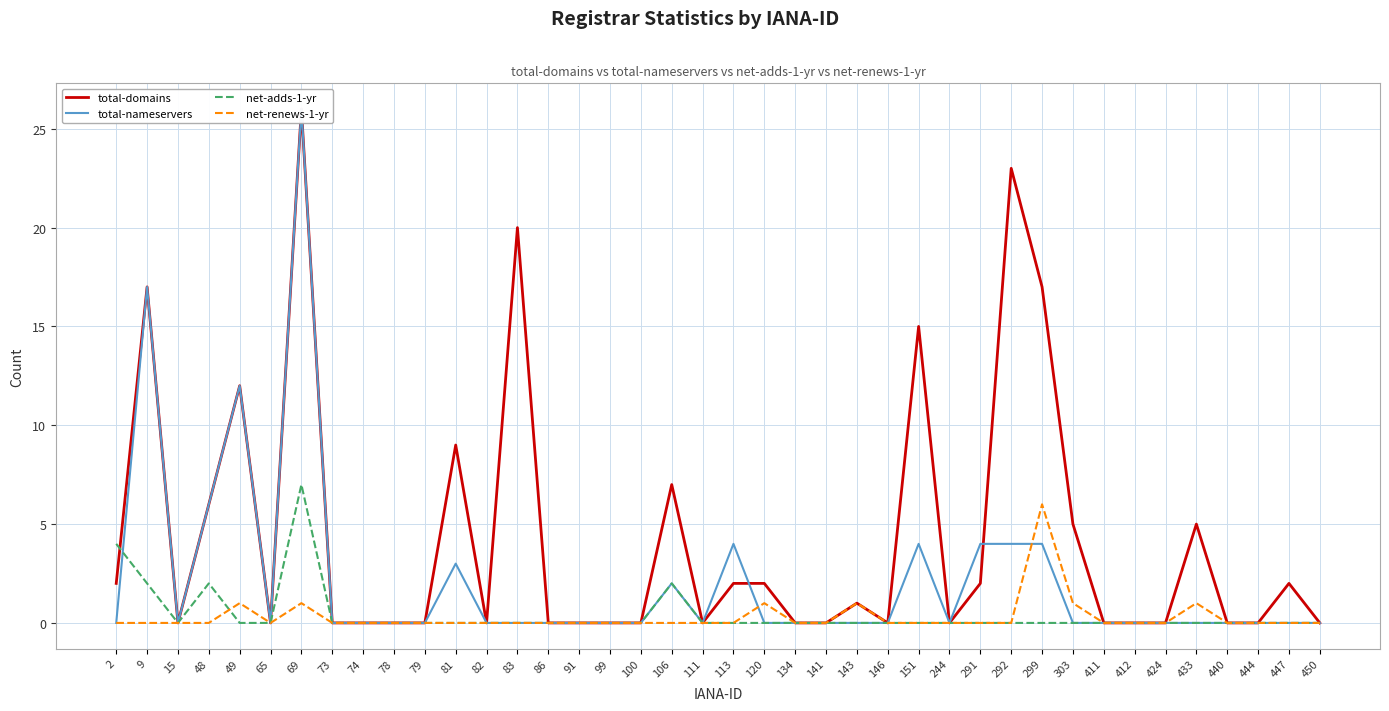

At how many categories does at least one series exceed 14?

6